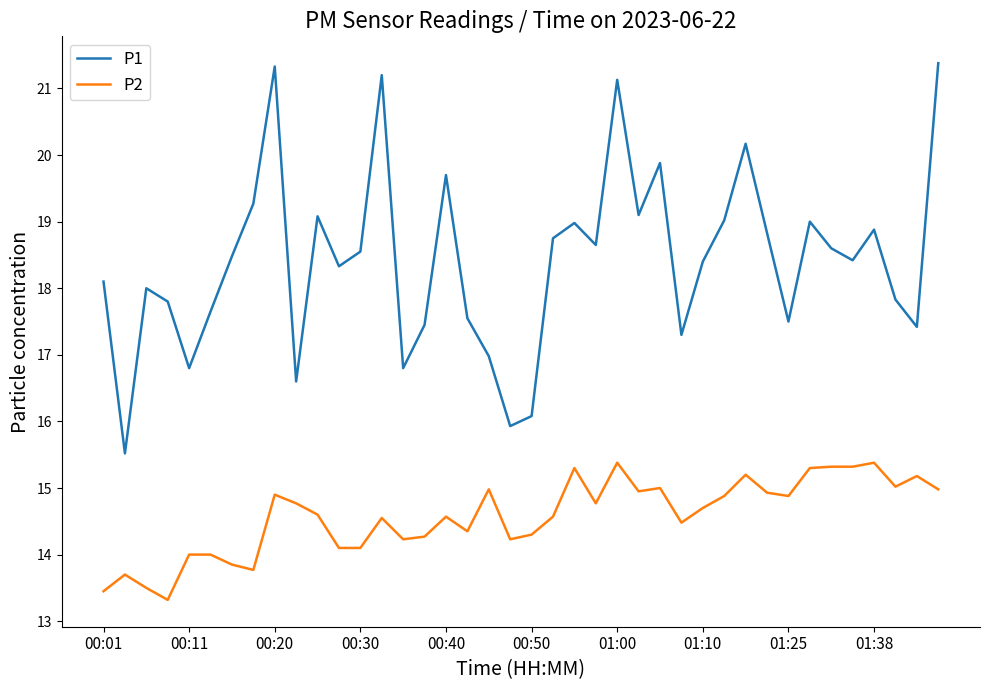

Which series has the largest total across all categories?

P1